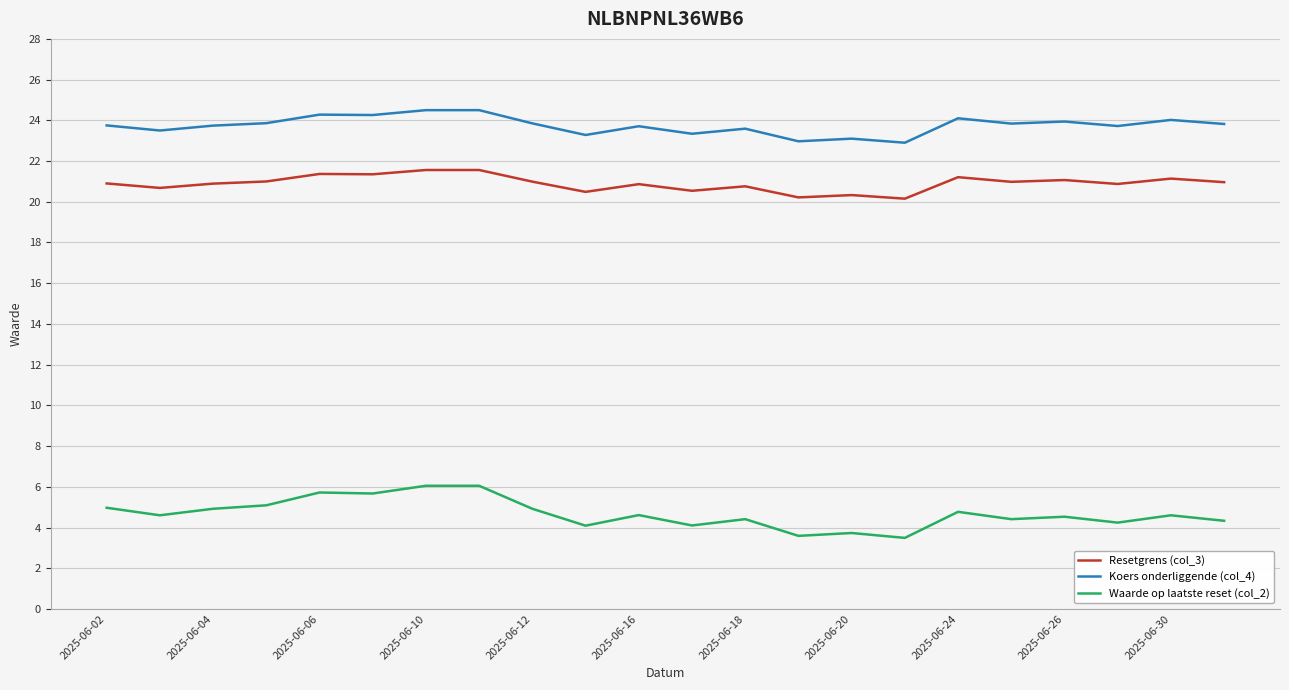

What are all the series names shown in the legend?

Resetgrens (col_3), Koers onderliggende (col_4), Waarde op laatste reset (col_2)